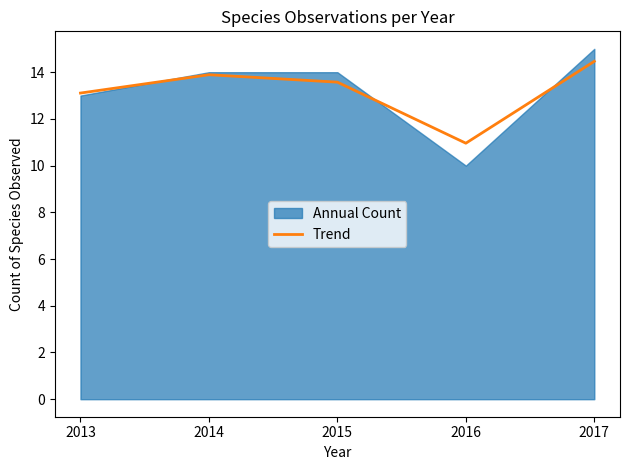

Is it true that Trend equals 13.1 at 2013?

True